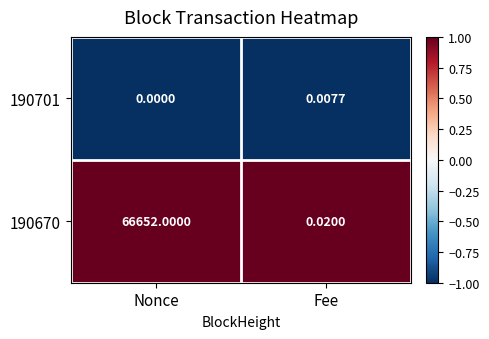

Which category has the highest value across all series?

Nonce